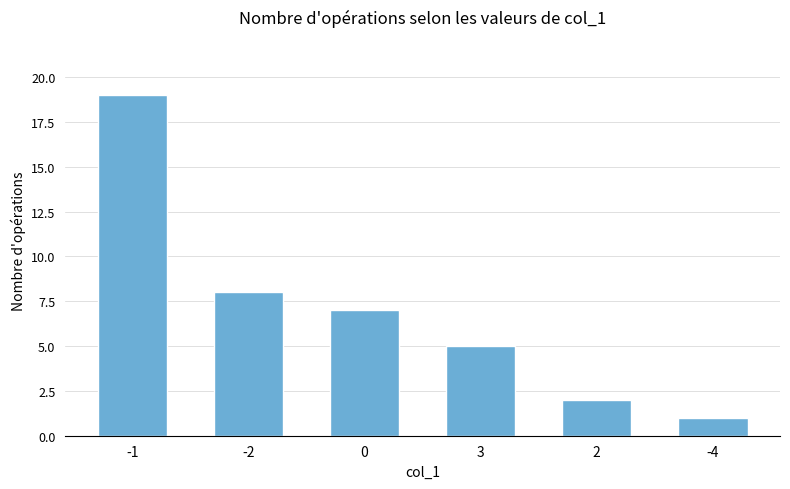

List the labels in order of value, largest first.

-1, -2, 0, 3, 2, -4